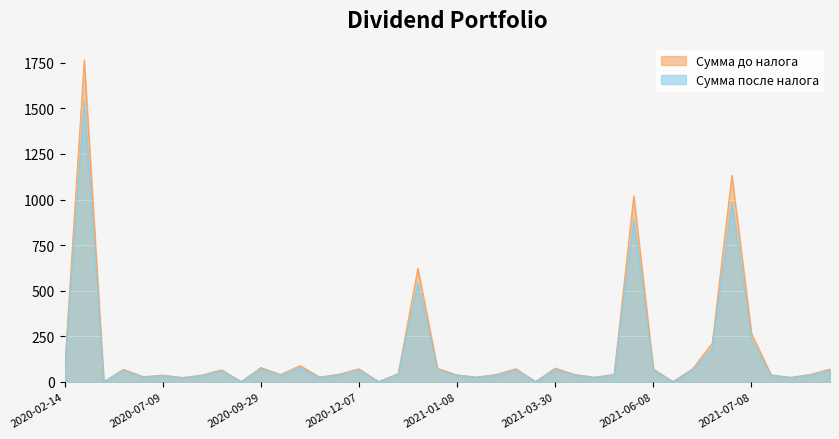

Is it true that Сумма до налога equals 37.5 at 2020-08-19?

True